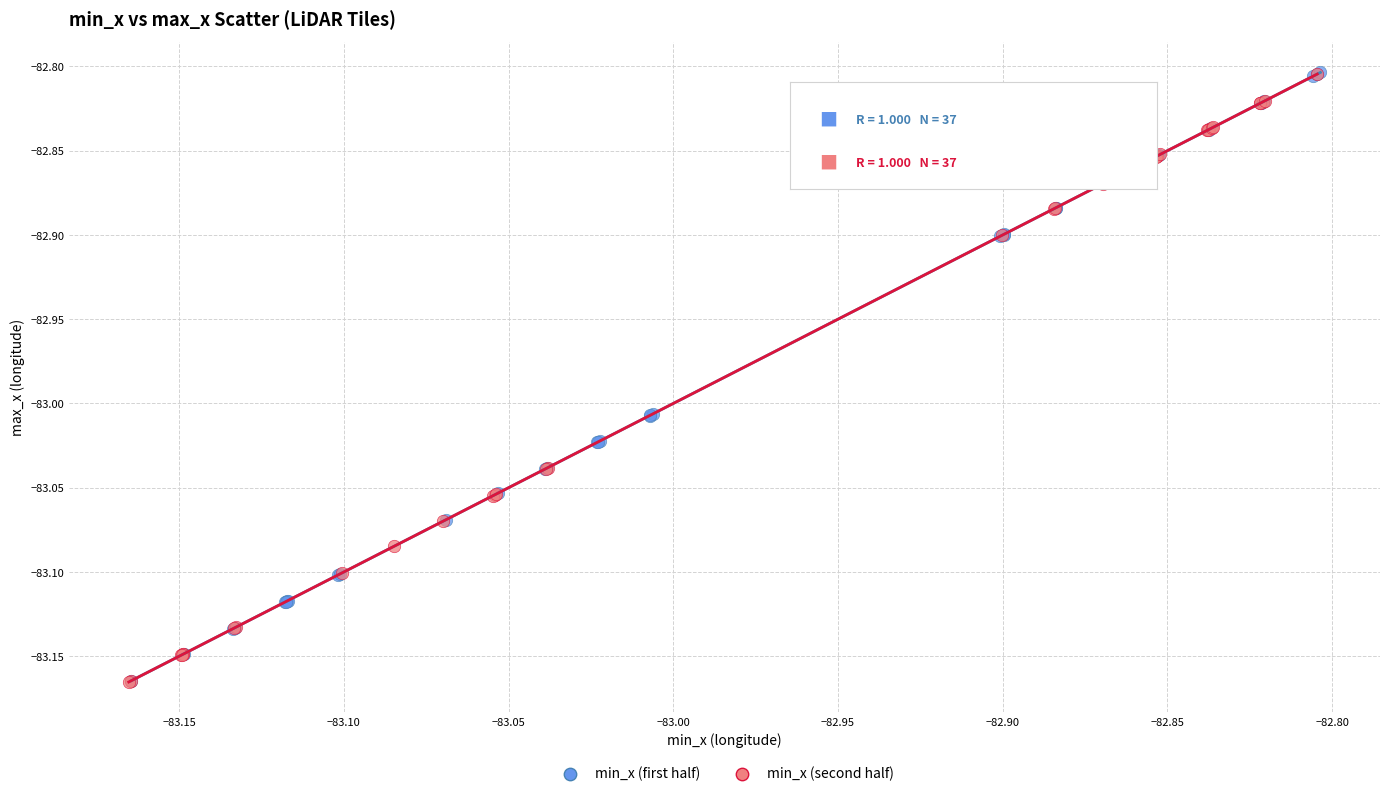

What are all the series names shown in the legend?

min_x (first half), min_x (second half)